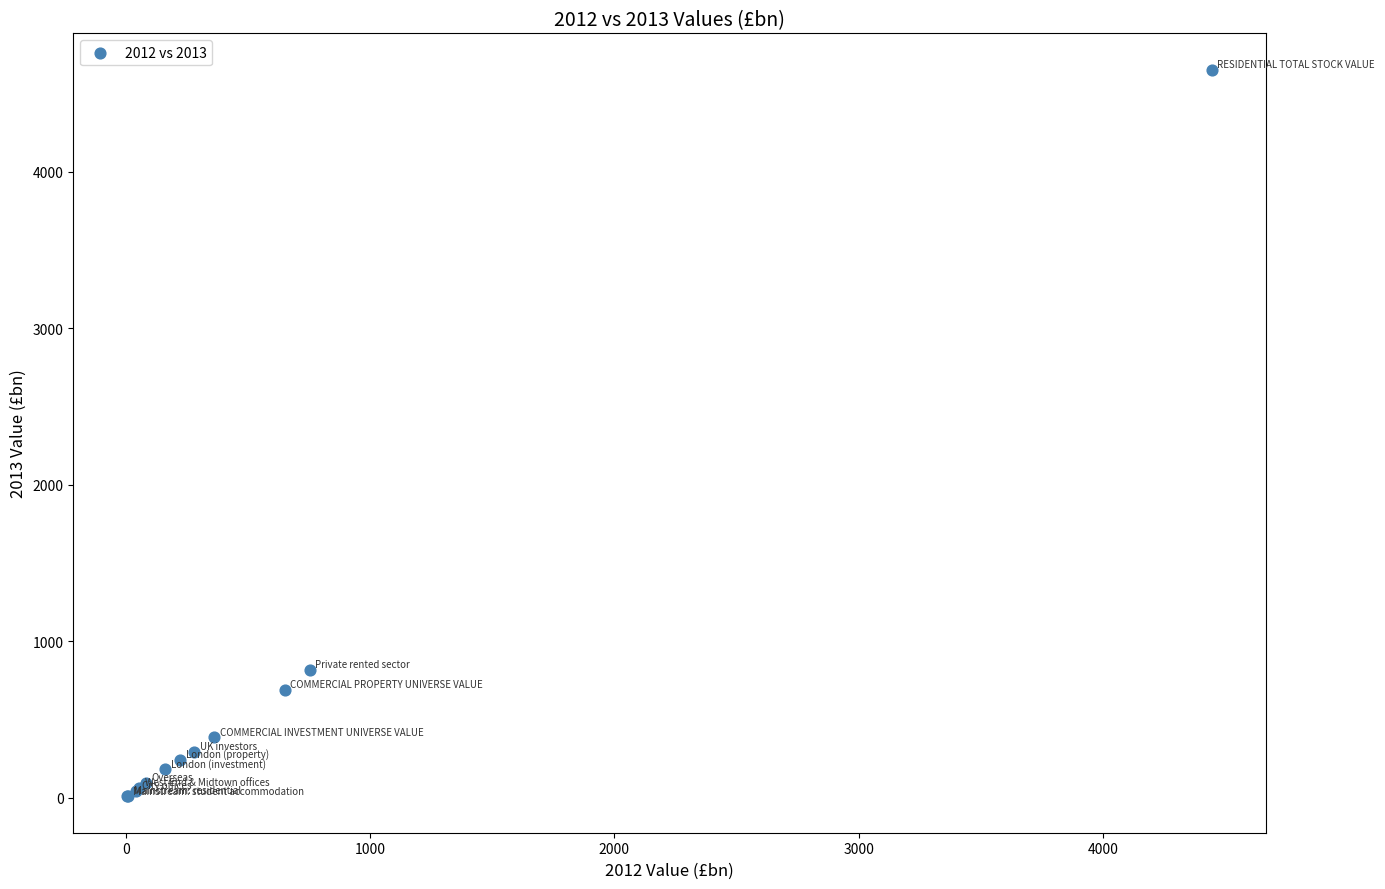

What Y value in the scatter plot is closest to 2330?

816.4